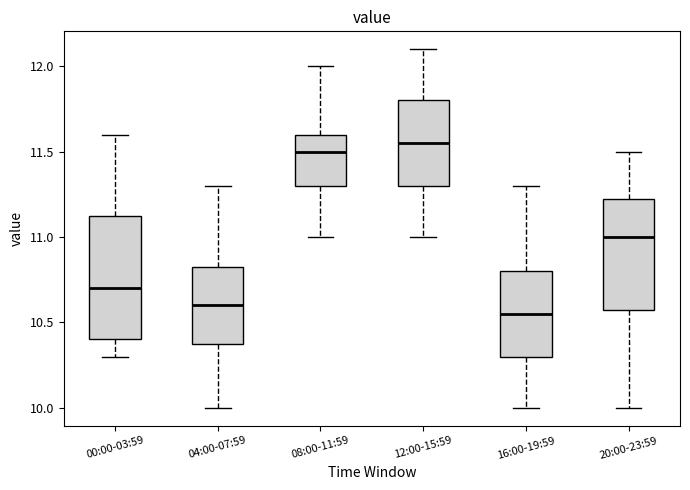

Reading left to right, read every box against the y-axis: the position of its median line, the range the box covers, and the ends of its whiskers. The values are not printed on the chart, so give them approximately, as read against the axis.

00:00-03:59: median 10.70, box 10.40 to 11.15, whiskers 10.30 to 11.60
04:00-07:59: median 10.60, box 10.40 to 10.85, whiskers 10.00 to 11.30
08:00-11:59: median 11.50, box 11.30 to 11.60, whiskers 11.00 to 12.00
12:00-15:59: median 11.55, box 11.30 to 11.80, whiskers 11.00 to 12.10
16:00-19:59: median 10.55, box 10.30 to 10.80, whiskers 10.00 to 11.30
20:00-23:59: median 11.00, box 10.60 to 11.25, whiskers 10.00 to 11.50